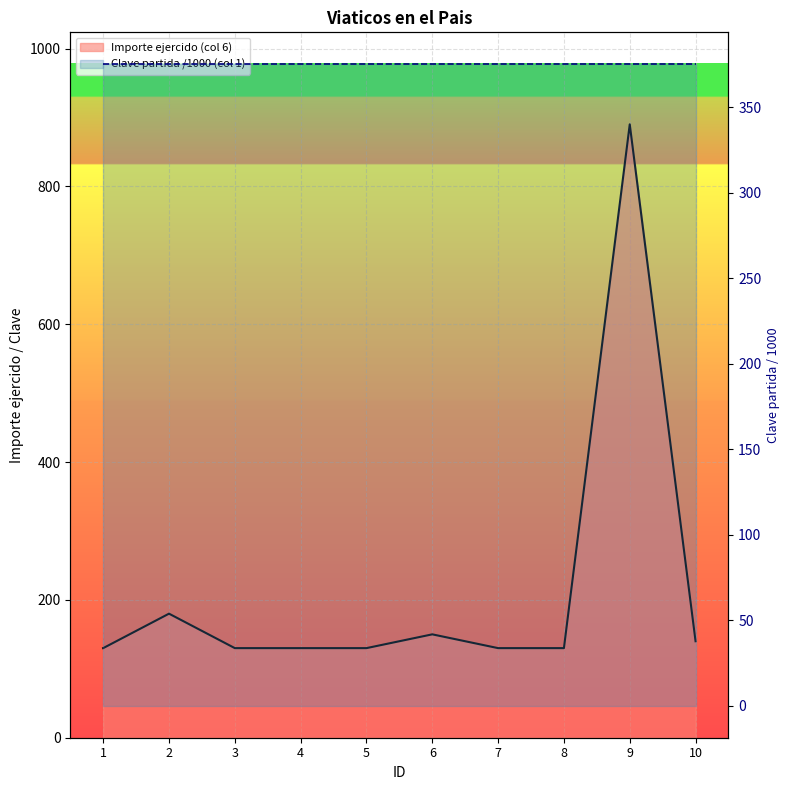

Count the number of values greater than 130.

4